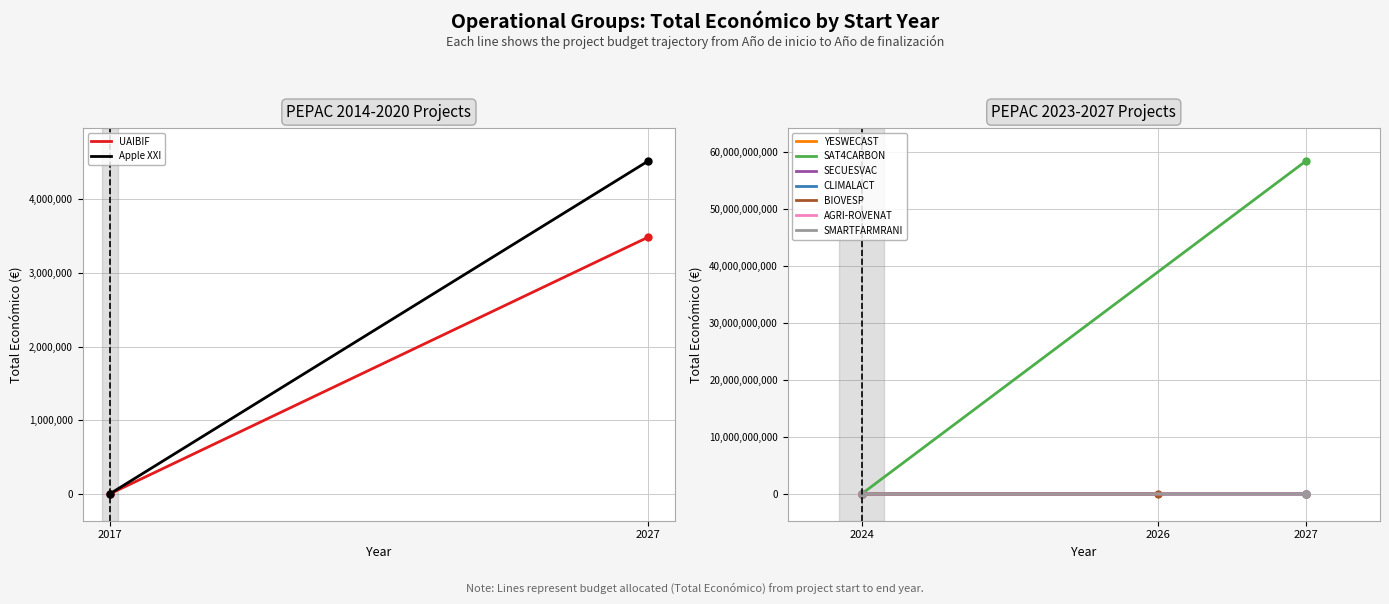

Reading left to right, extract all data points from this chart.

Total económico: 2017=3487018	2024=599792	2=58462941715	3=548889	4=600000	5=598139	6=615375	7=571965	8=4520649
Año de finalización: 2017=2027	2024=2027	2=2027	3=2027	4=2027	5=2026	6=2027	7=2027	8=2027